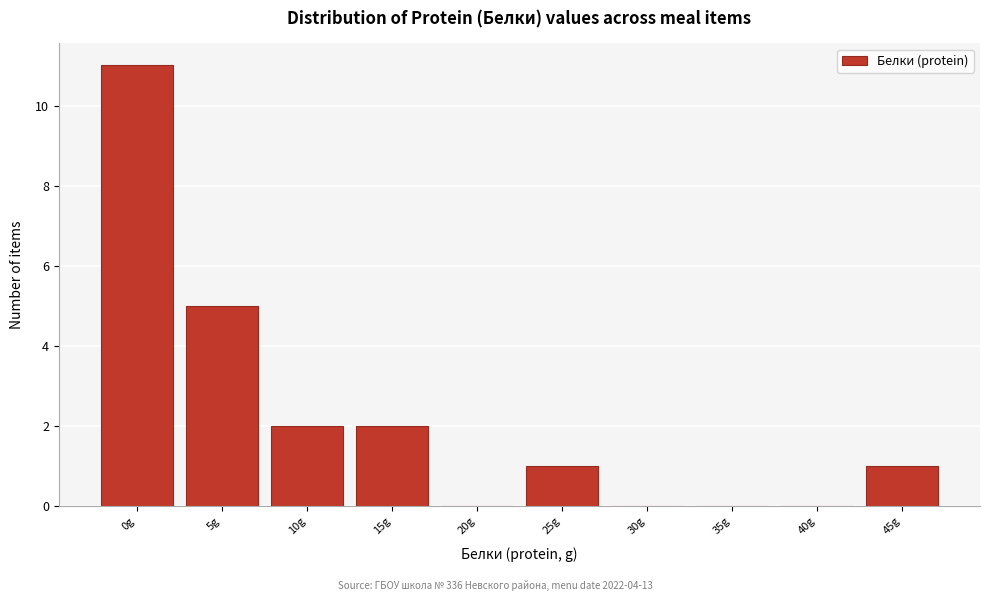

Reading right to left, transcribe all the data shown in this chart.

45g=1	40g=0	35g=0	30g=0	25g=1	20g=0	15g=2	10g=2	5g=5	0g=11